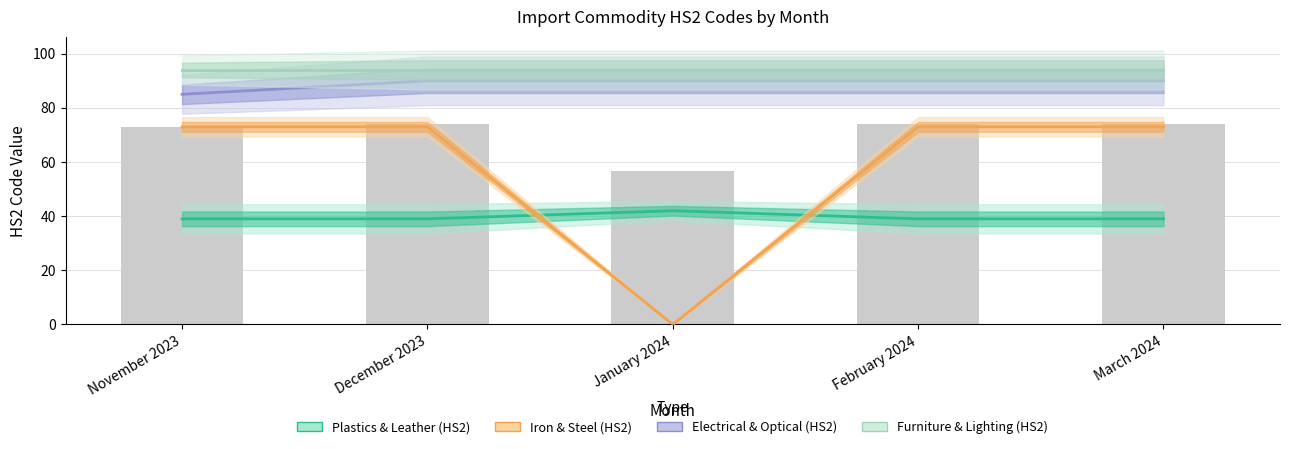

Reading left to right, transcribe all the data shown in this chart.

Plastics & Leather (HS2): November 2023=39	December 2023=39	January 2024=42	February 2024=39	March 2024=39
Iron & Steel (HS2): November 2023=73	December 2023=73	January 2024=0	February 2024=73	March 2024=73
Electrical & Optical (HS2): November 2023=85	December 2023=90	January 2024=90	February 2024=90	March 2024=90
Furniture & Lighting (HS2): November 2023=94	December 2023=94	January 2024=94	February 2024=94	March 2024=94